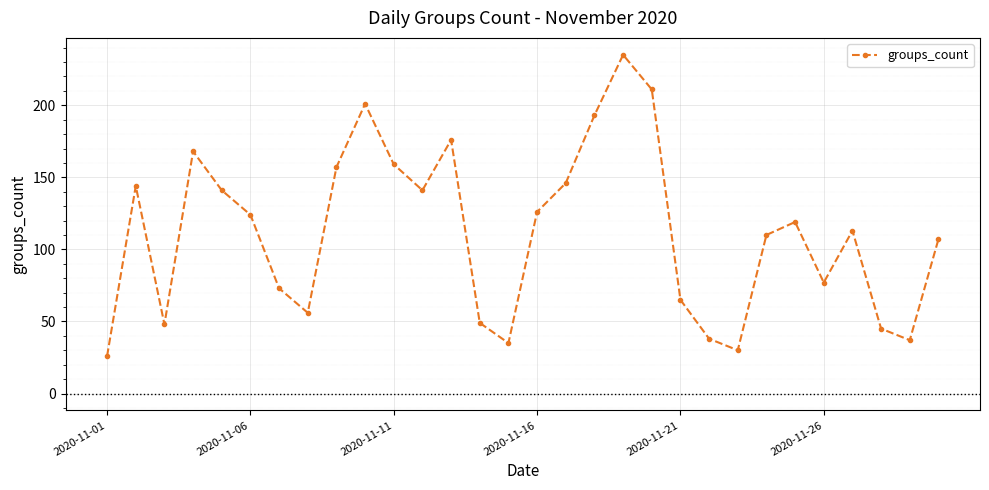

What is the average value?

112